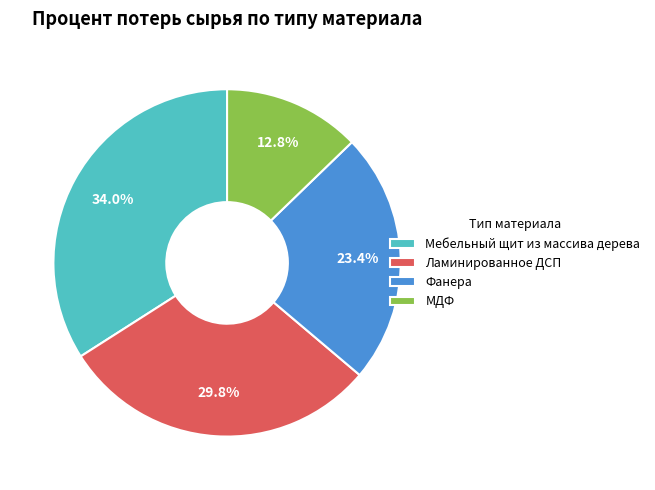

Does Ламинированное ДСП account for over 50% of the chart?

No